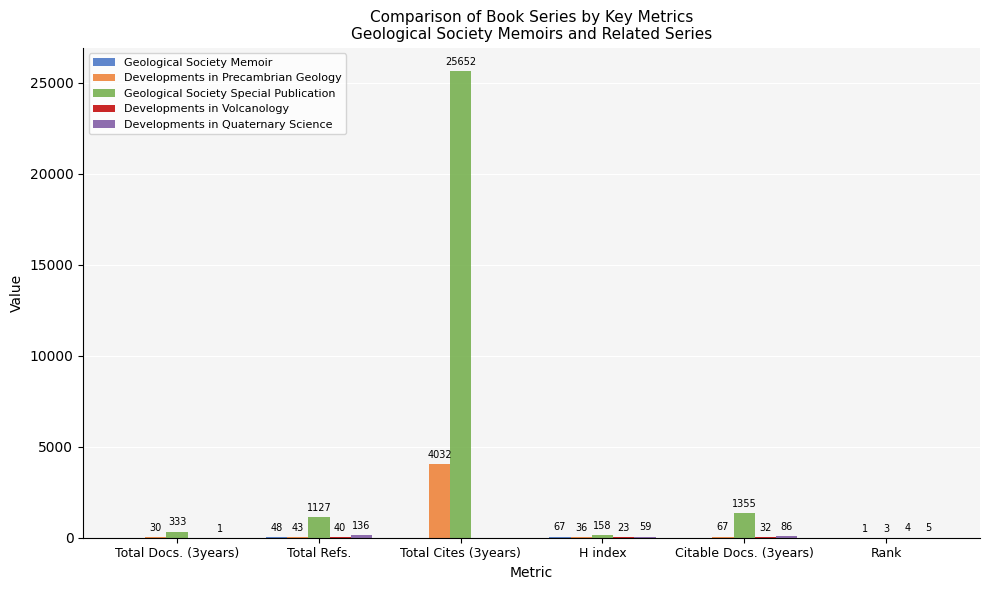

Which series changed the most between Total Refs. and H index?

Geological Society Special Publication